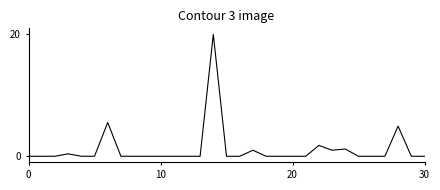

What is the maximum value shown in the chart?

20.2